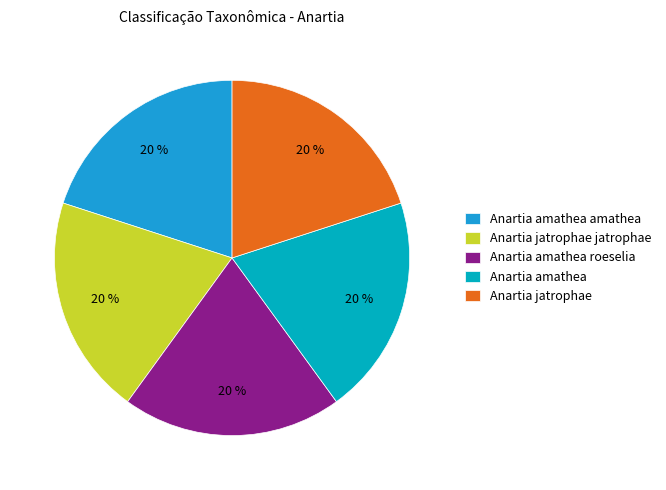

Is there any slice that represents more than half of the pie?

No